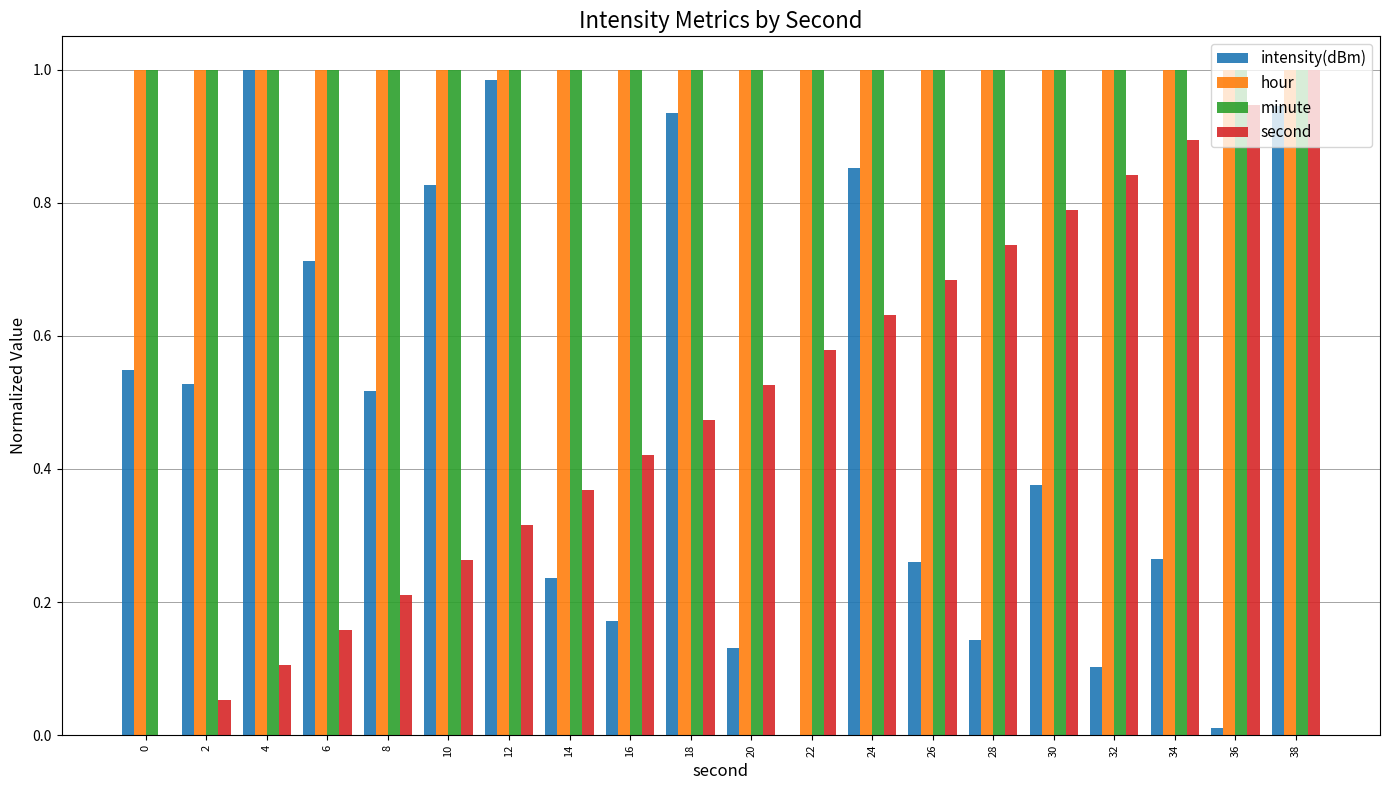

What is the sum of the minute values at 16 and 14?

2.0